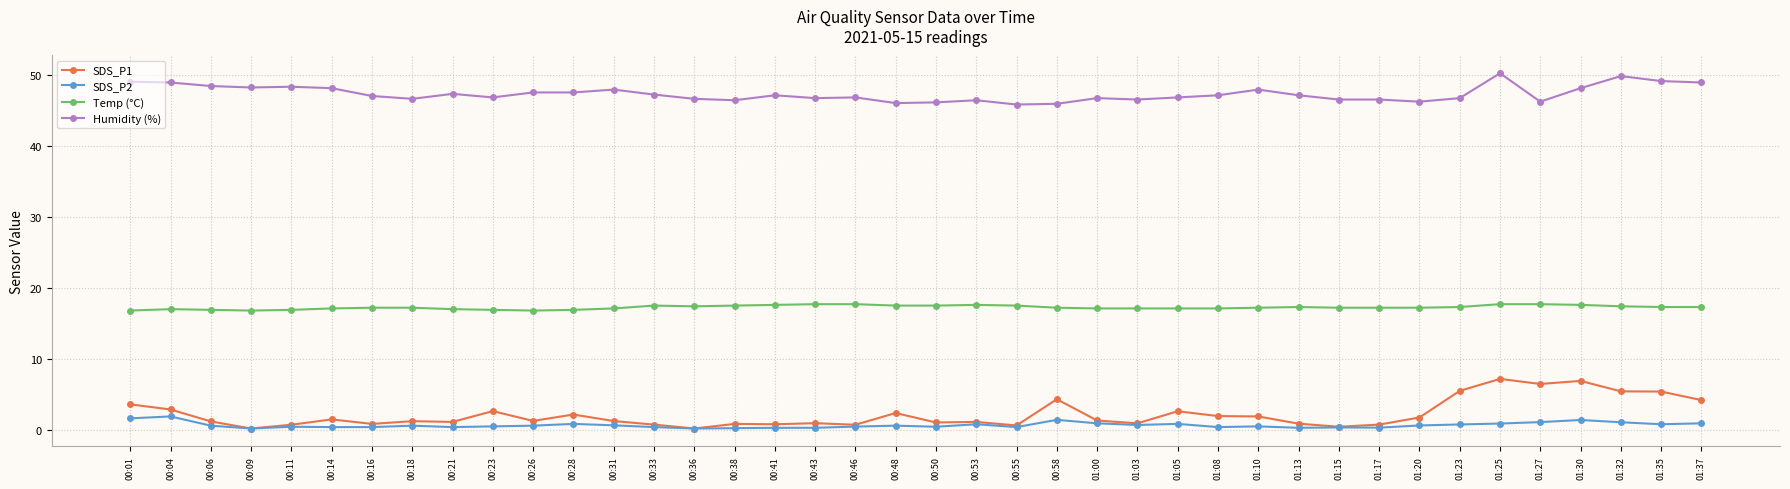

At 01:30, list the series in order from largest to smallest.

Humidity (%), Temp (°C), SDS_P1, SDS_P2